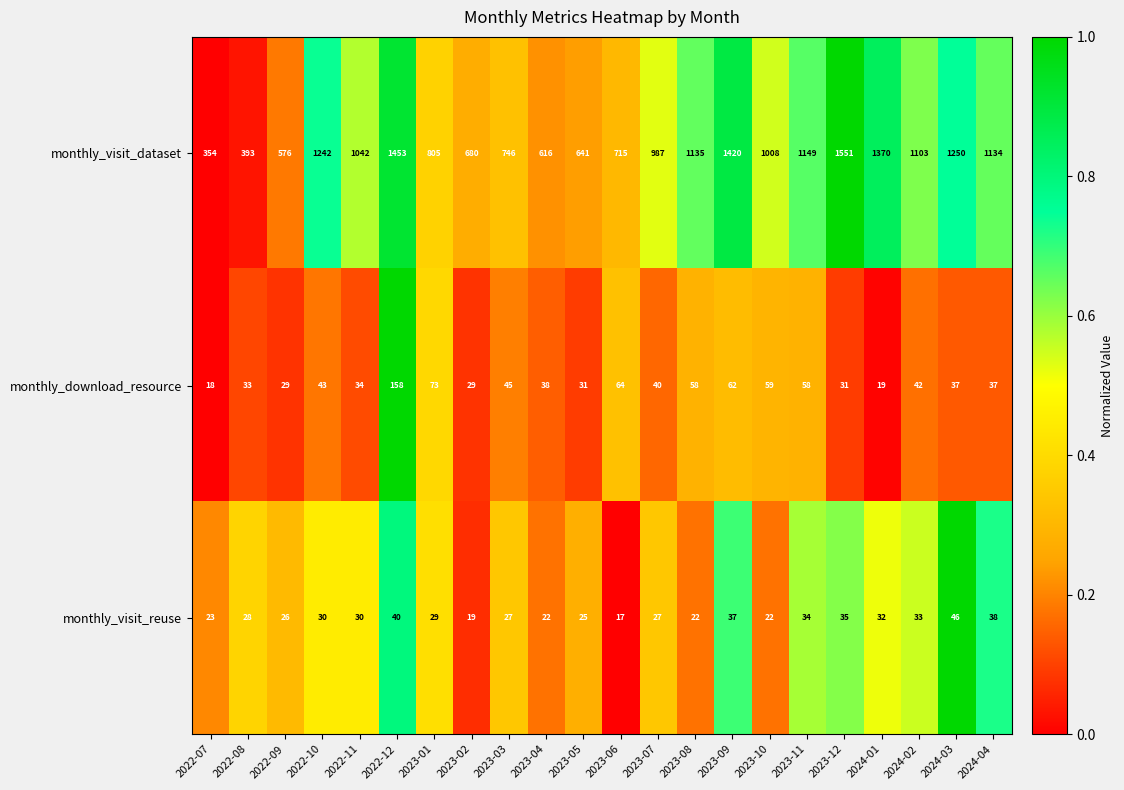

Between 2022-12 and 2023-12, which series saw the biggest shift?

monthly_download_resource